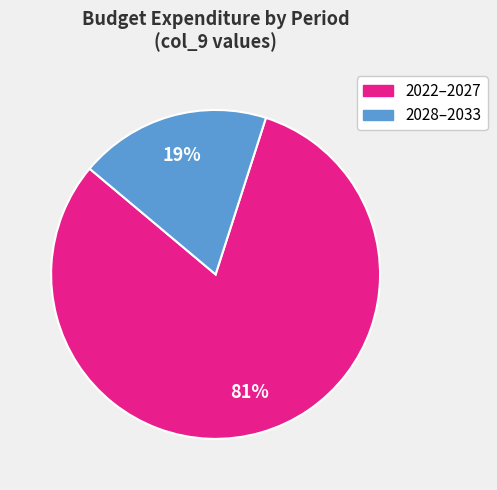

To the nearest percent, what is the average slice percentage?

50%